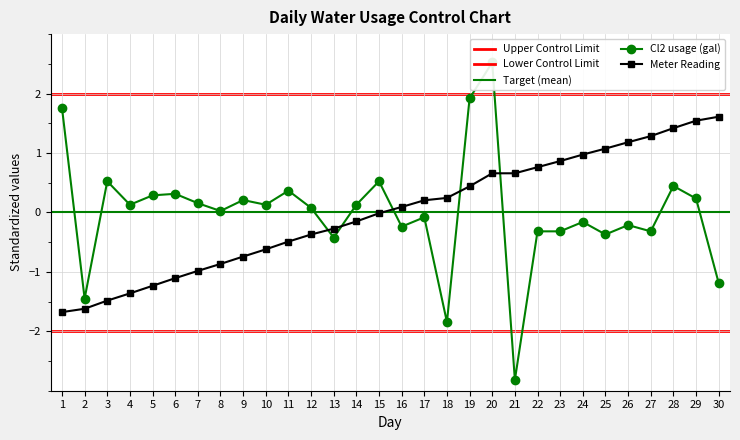

At which category is the sum across all series the highest?

20